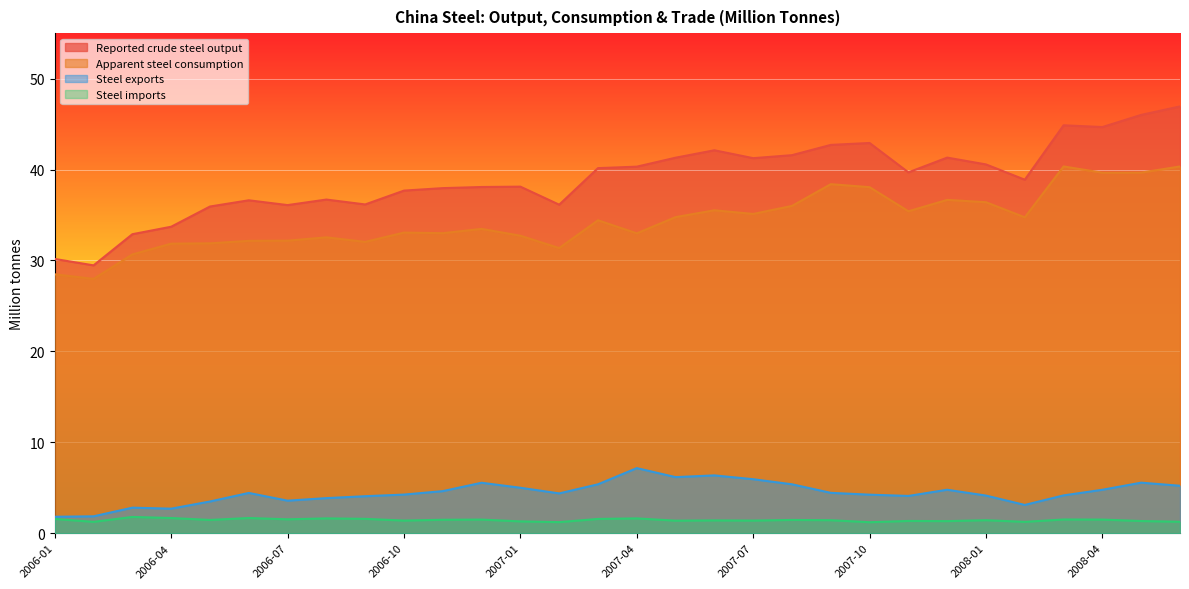

At which label is Steel exports closest to 4?

2006-09